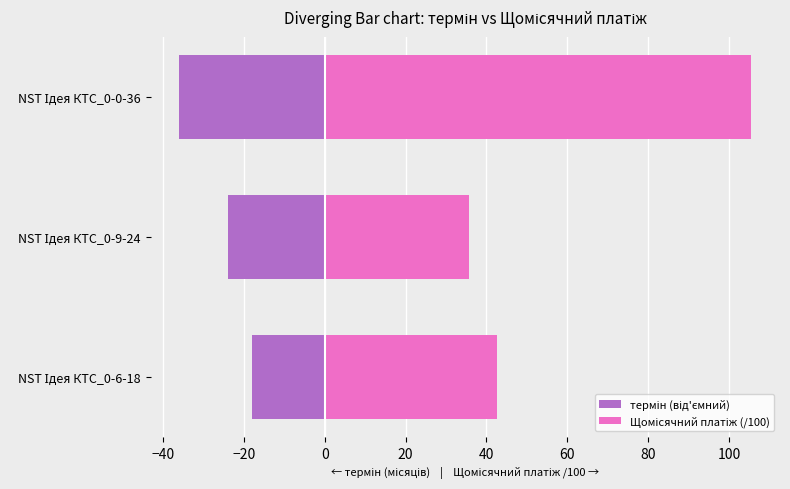

Rank the series at NST Ідея КТС_0-0-36 from highest to lowest value.

Щомісячний платіж (/100), термін (від'ємний)